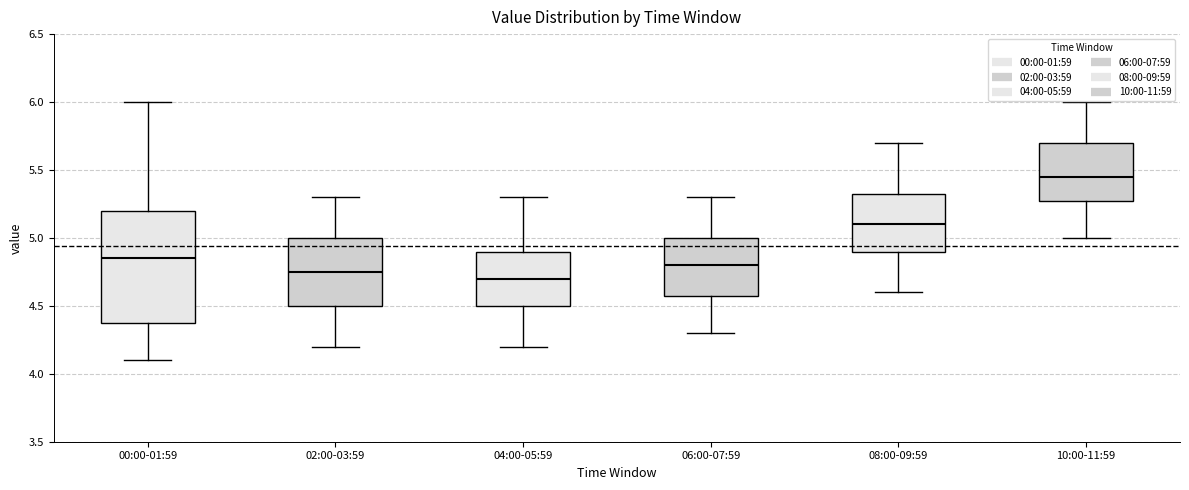

Reading left to right, transcribe this box plot: for each box, give where its median line is, the range the box spans, and where its two whiskers end, as read against the y-axis. The values are not printed on the chart, so give them approximately, as read against the axis.

00:00-01:59: median 4.85, box 4.40 to 5.20, whiskers 4.10 to 6.00
02:00-03:59: median 4.75, box 4.50 to 5.00, whiskers 4.20 to 5.30
04:00-05:59: median 4.70, box 4.50 to 4.90, whiskers 4.20 to 5.30
06:00-07:59: median 4.80, box 4.60 to 5.00, whiskers 4.30 to 5.30
08:00-09:59: median 5.10, box 4.90 to 5.35, whiskers 4.60 to 5.70
10:00-11:59: median 5.45, box 5.30 to 5.70, whiskers 5.00 to 6.00